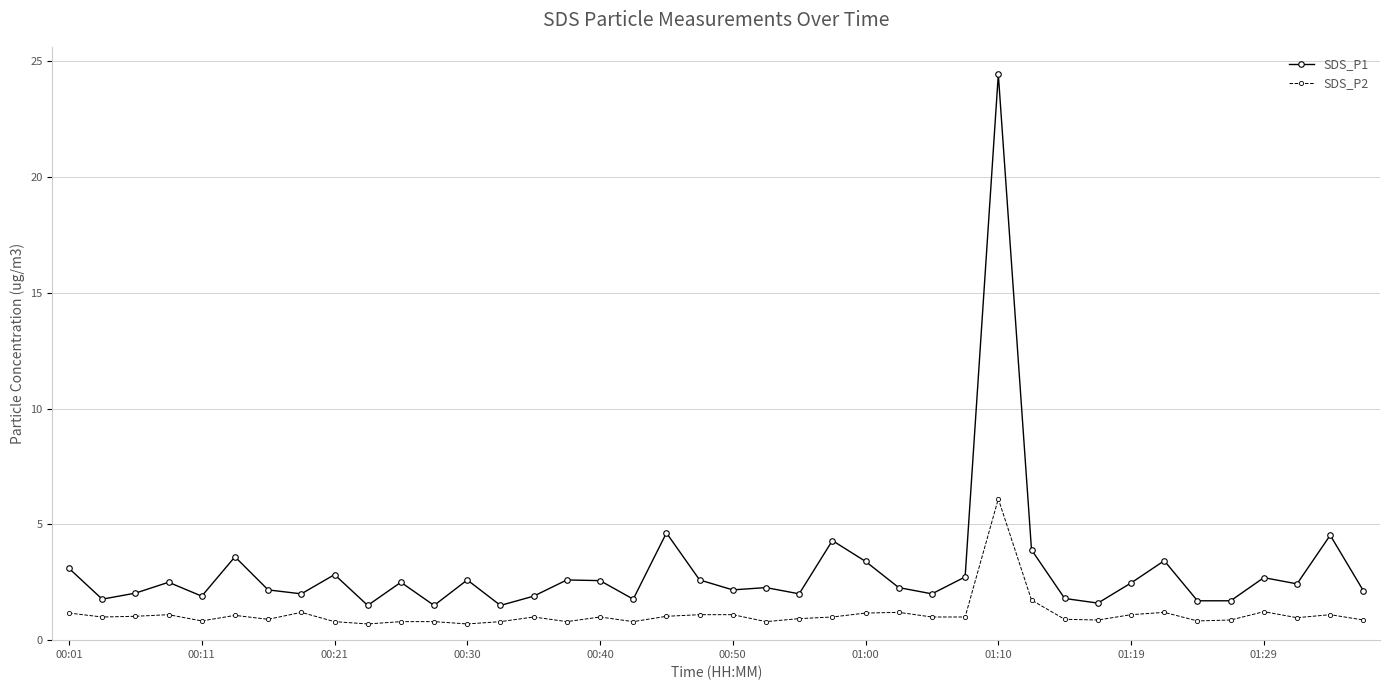

Rank the series by their average value, from highest to lowest.

SDS_P1, SDS_P2